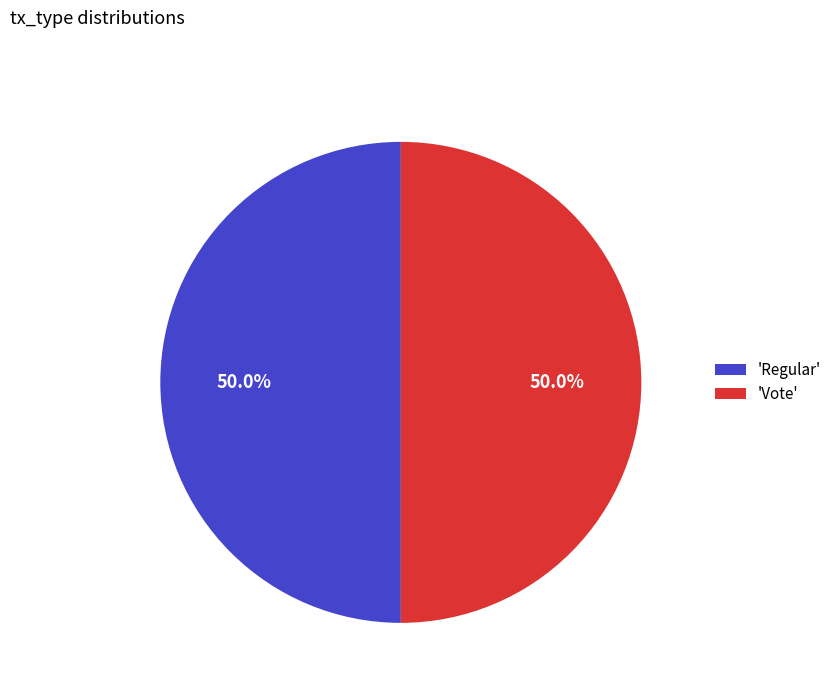

What is the ratio of the value at 'Vote' to the value at 'Regular'?

1.0